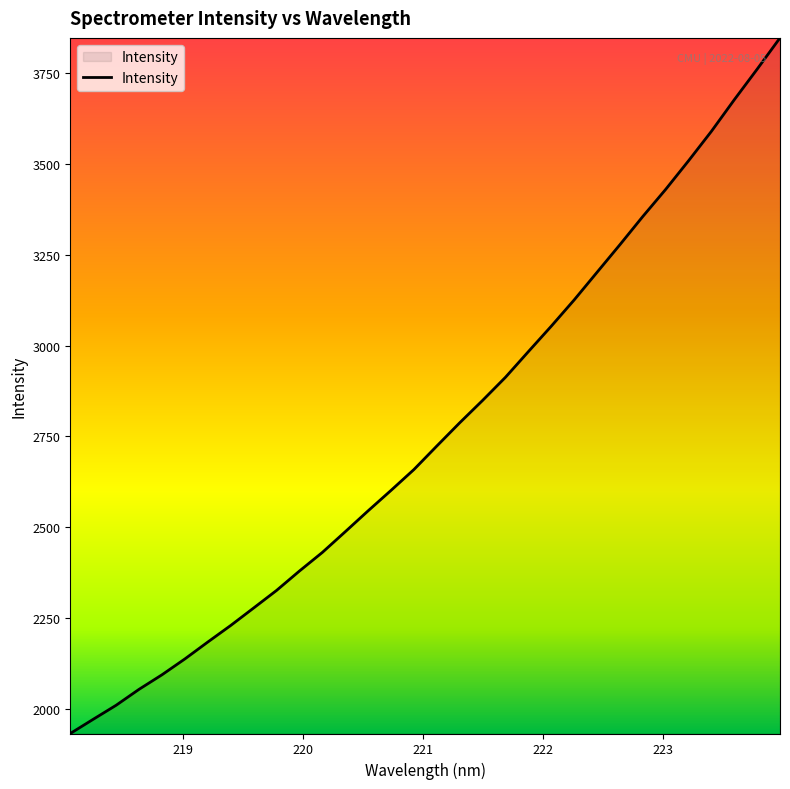

What is the difference between the maximum and minimum values?

1916.1